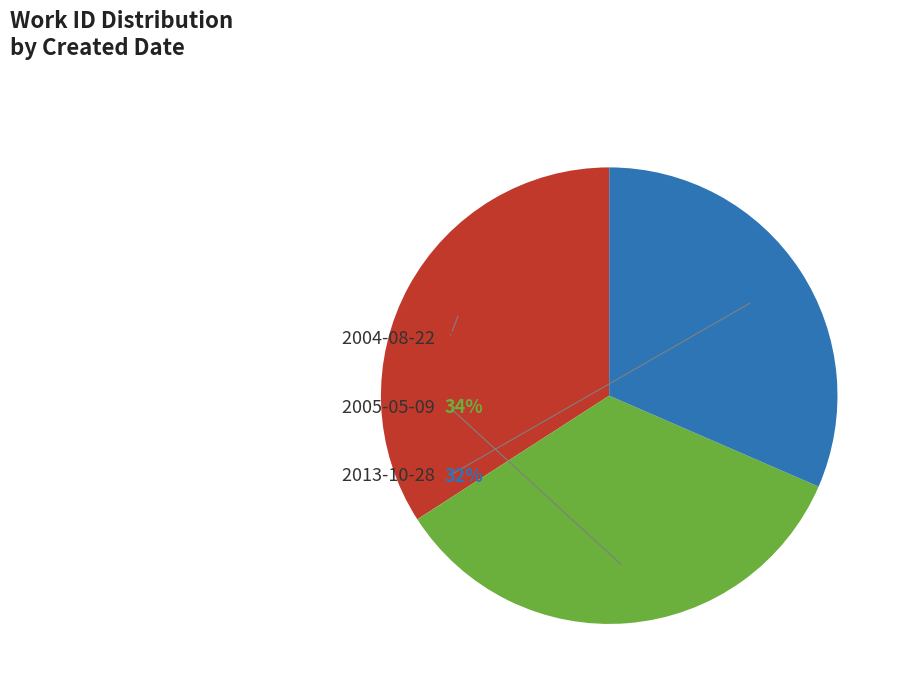

To the nearest percent, what portion does 2004-08-22 represent?

34%